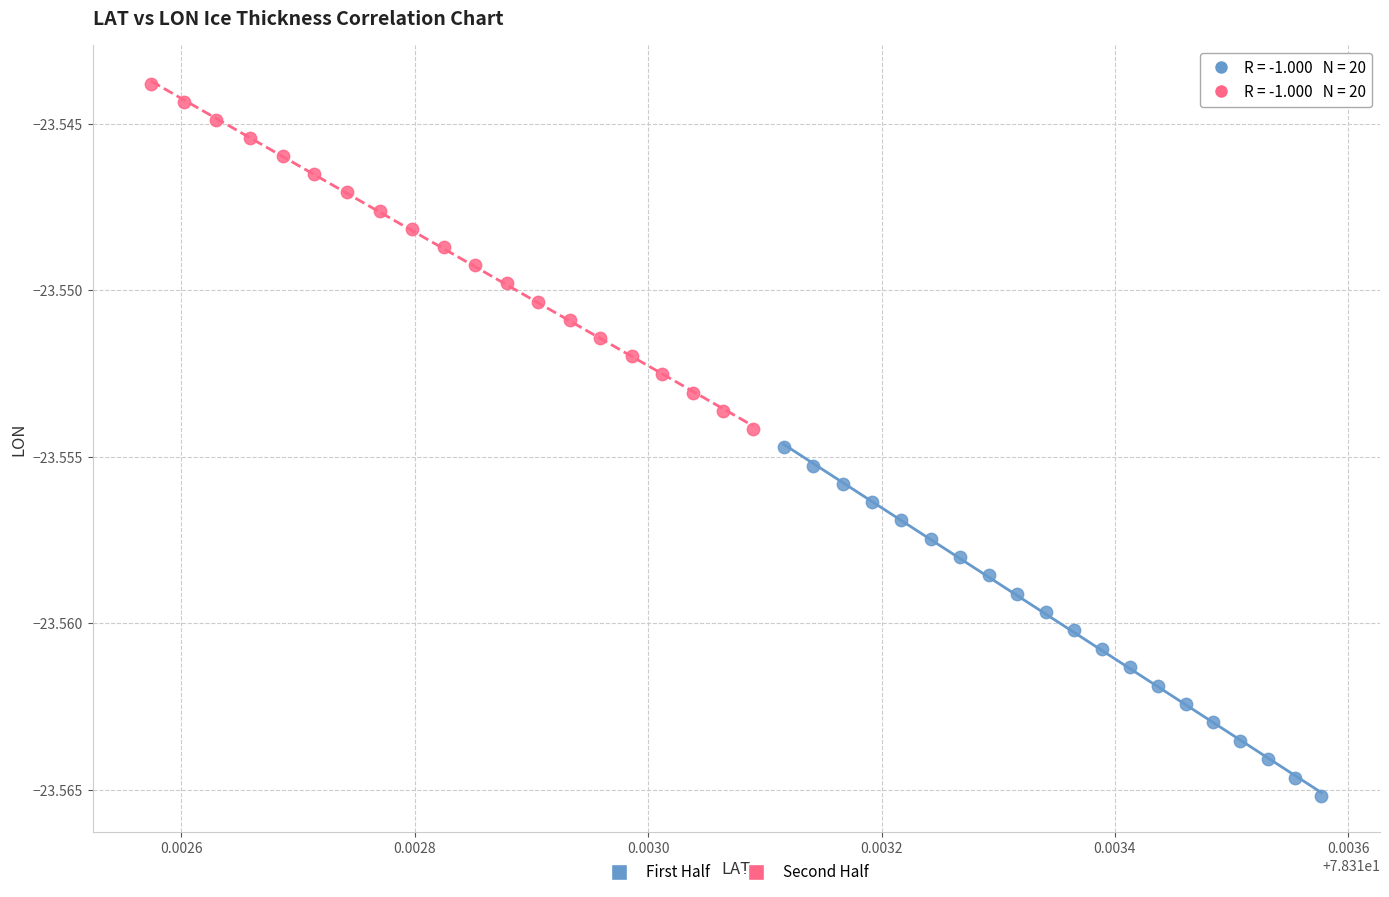

Which series reaches the minimum Y coordinate?

First Half